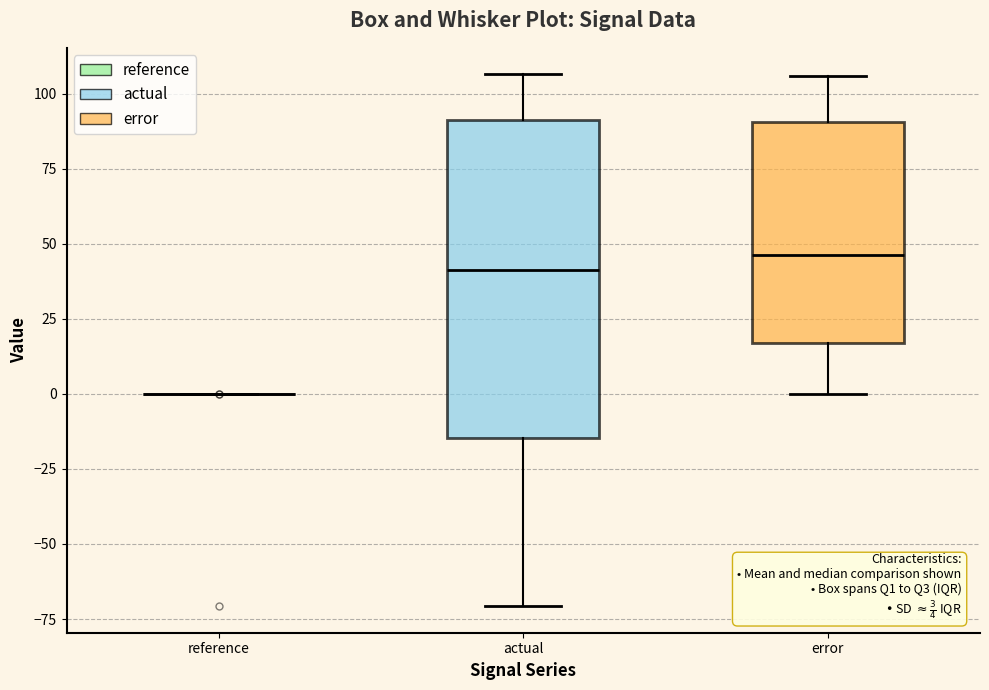

Which box is the tallest, from its lower edge to its upper edge?

actual